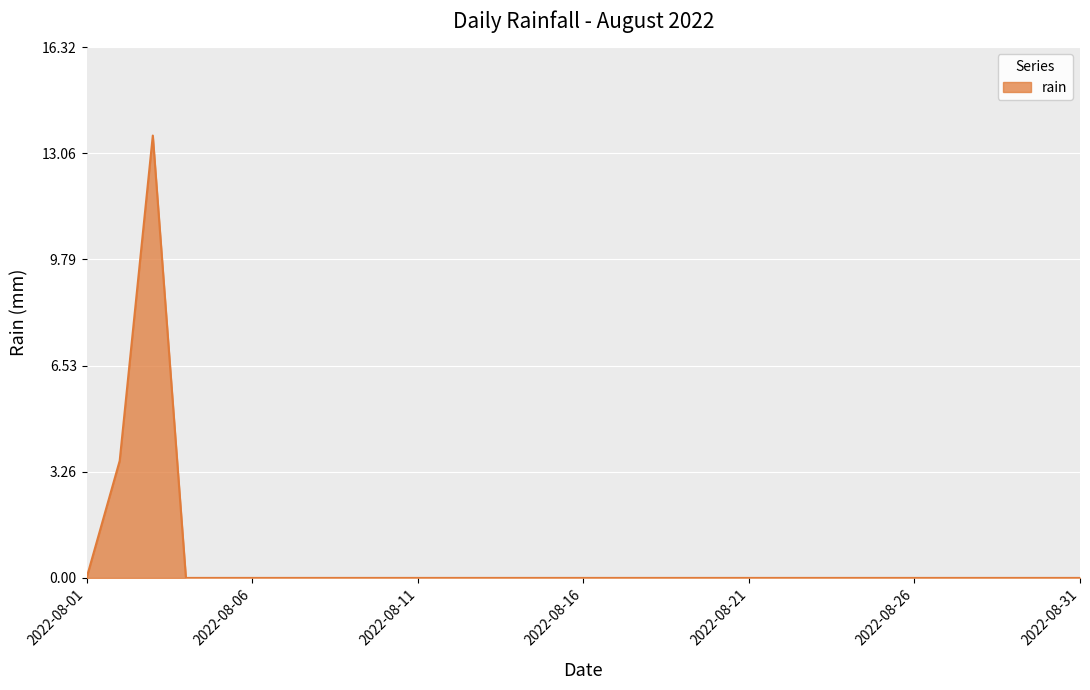

What is the maximum value shown in the chart?

13.6